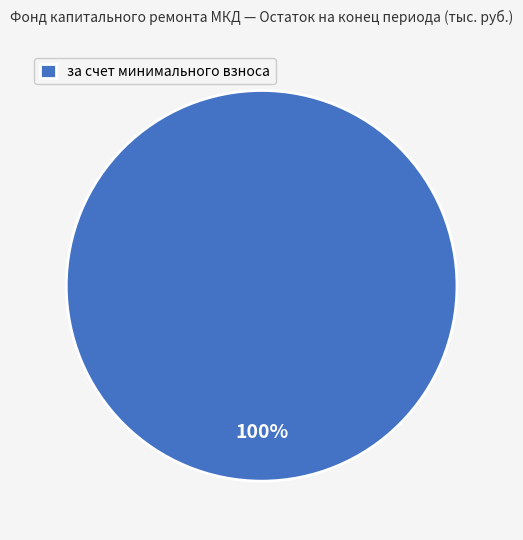

Rank the categories by value from highest to lowest.

за счет минимального взноса